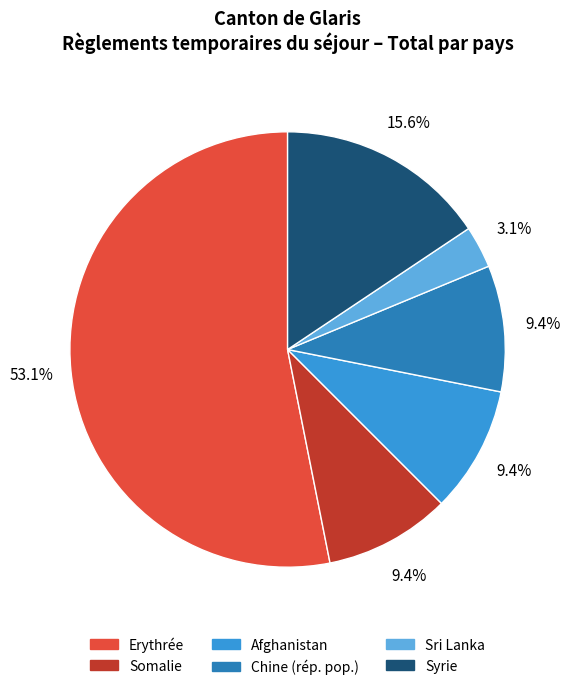

Which slice is the smallest?

Sri Lanka